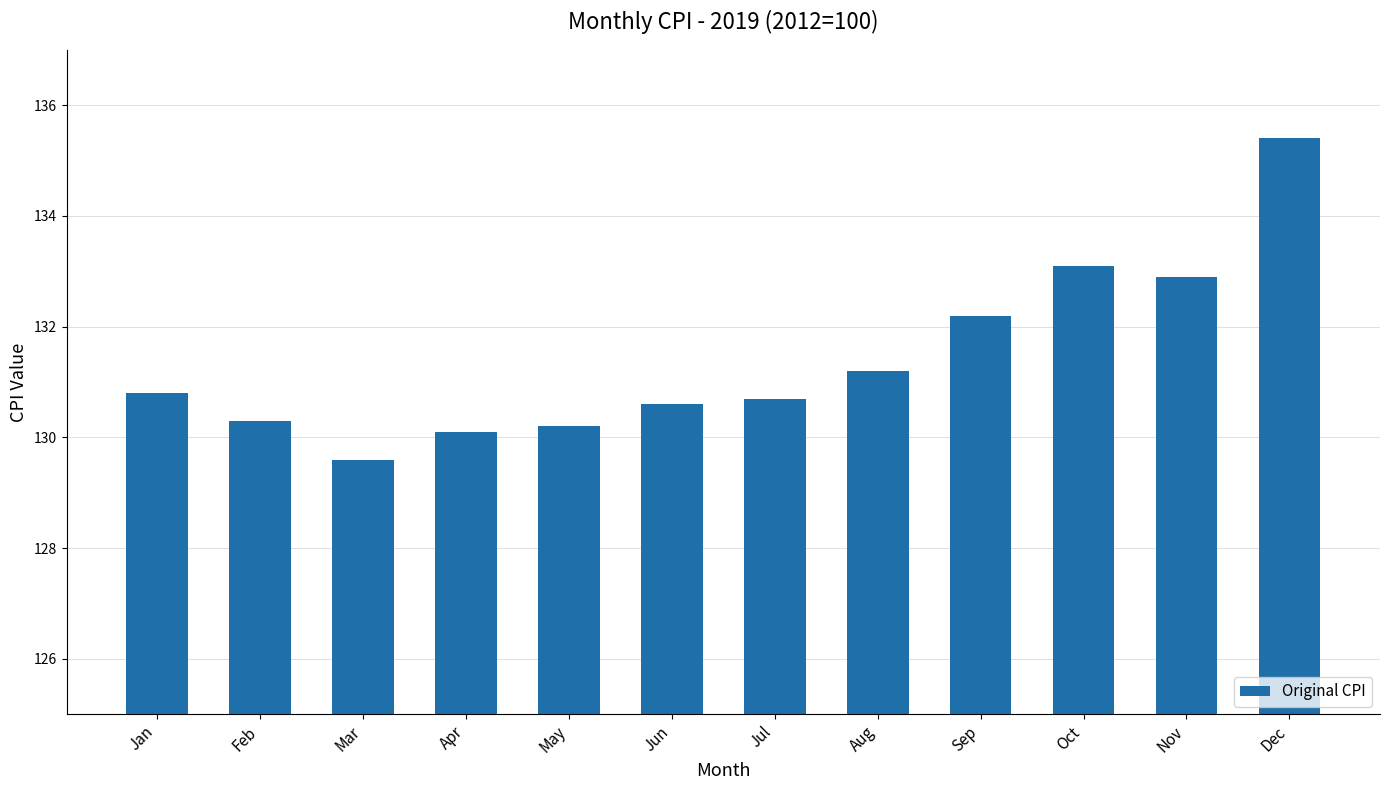

Which category has the highest value across all series?

Dec